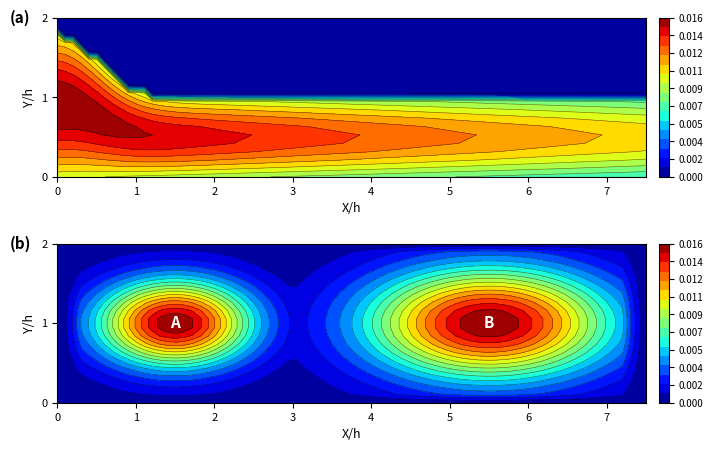

Which has a higher value, 8 or 0?

8